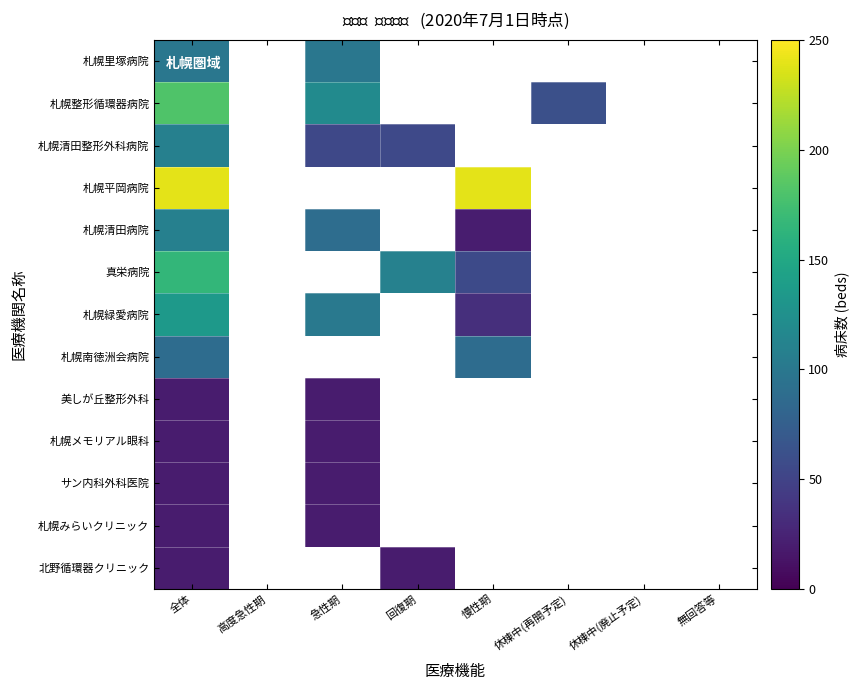

Is the value of 札幌みらいクリニック at 回復期 greater than the value of 北野循環器クリニック at 急性期?

No